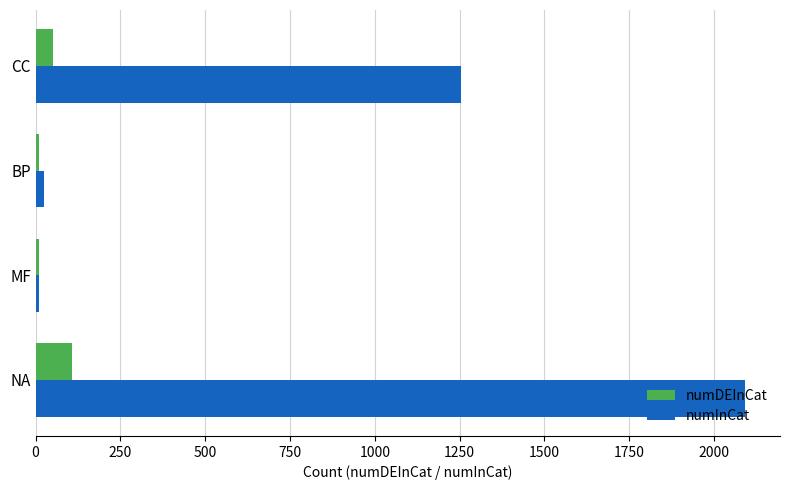

What is the maximum value shown in the chart?

2090